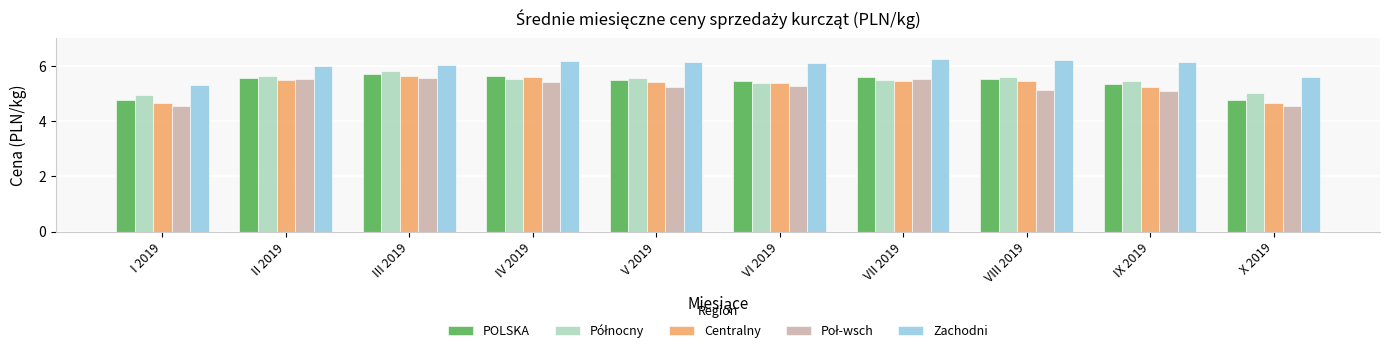

What is the smallest value displayed?

4.5